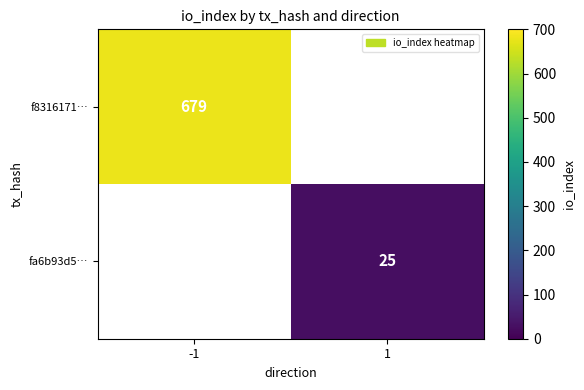

The f8316171… series shows 1160 at -1. True or false?

False